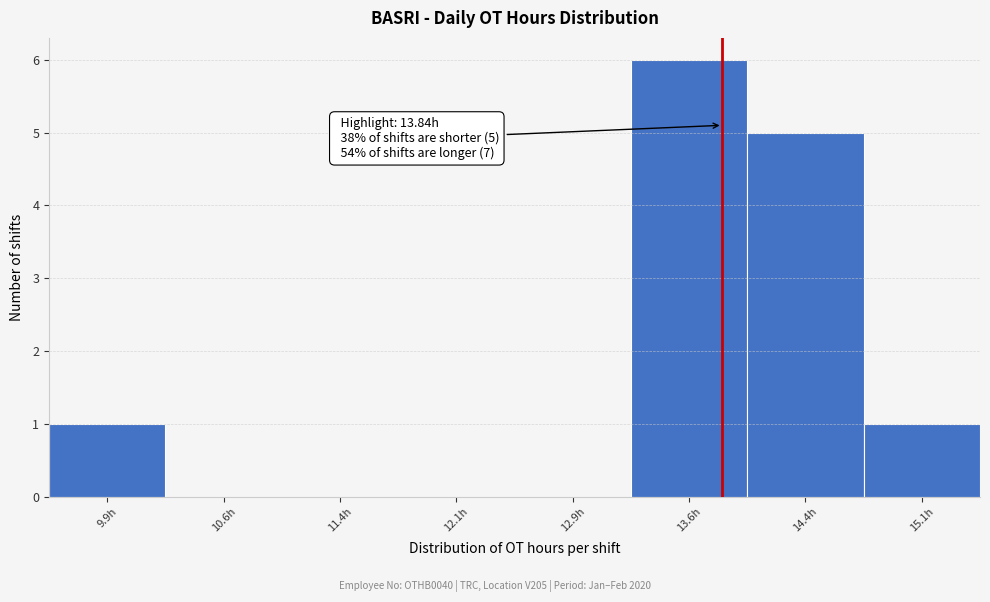

Over which range of the x-axis is the bar tallest?

13.25 to 14.00